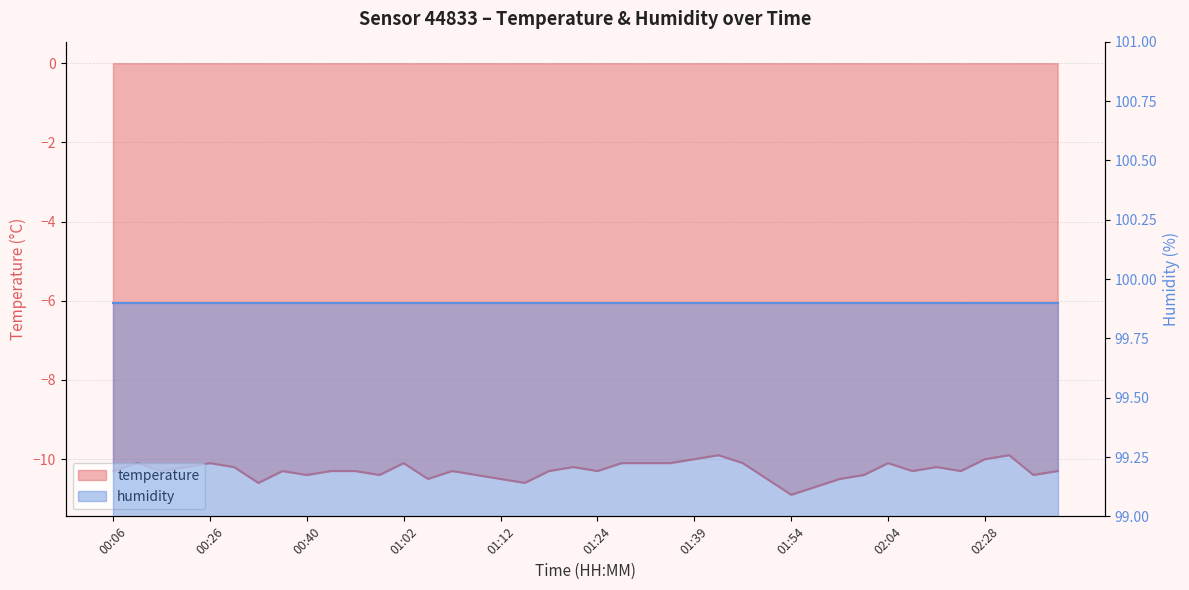

List the labels in order of value, largest first.

01:44, 02:33, 01:39, 02:28, 00:11, 00:26, 01:02, 01:29, 01:32, 01:36, 01:46, 02:04, 00:23, 00:28, 01:22, 02:09, 00:06, 00:21, 00:38, 00:48, 00:57, 01:07, 01:17, 01:24, 02:06, 02:17, 02:42, 00:40, 01:00, 01:10, 02:01, 02:39, 01:05, 01:12, 01:51, 01:59, 00:33, 01:15, 01:57, 01:54